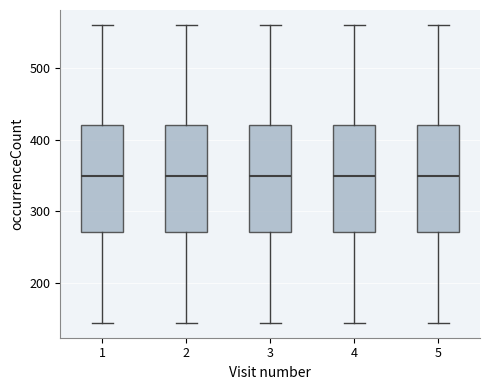

Reading left to right, read every box against the y-axis: the position of its median line, the range the box covers, and the ends of its whiskers. The values are not printed on the chart, so give them approximately, as read against the axis.

1: median 350, box 270 to 420, whiskers 140 to 560
2: median 350, box 270 to 420, whiskers 140 to 560
3: median 350, box 270 to 420, whiskers 140 to 560
4: median 350, box 270 to 420, whiskers 140 to 560
5: median 350, box 270 to 420, whiskers 140 to 560